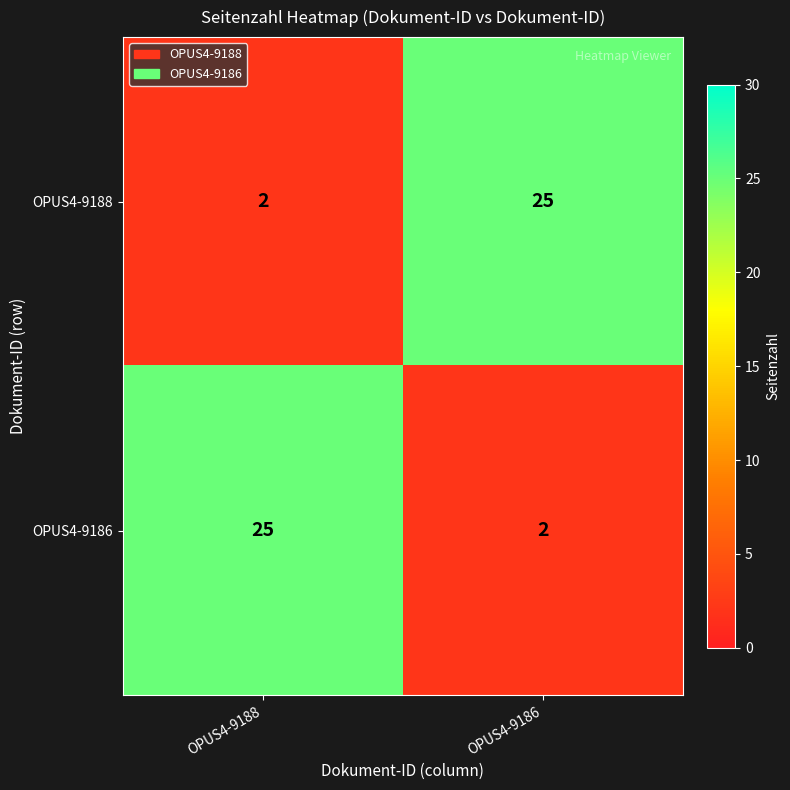

What is the average value of the OPUS4-9186 series?

14